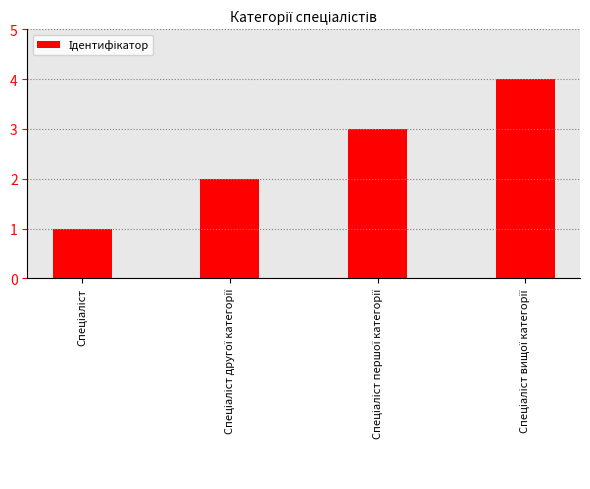

What is the sum of all values?

10